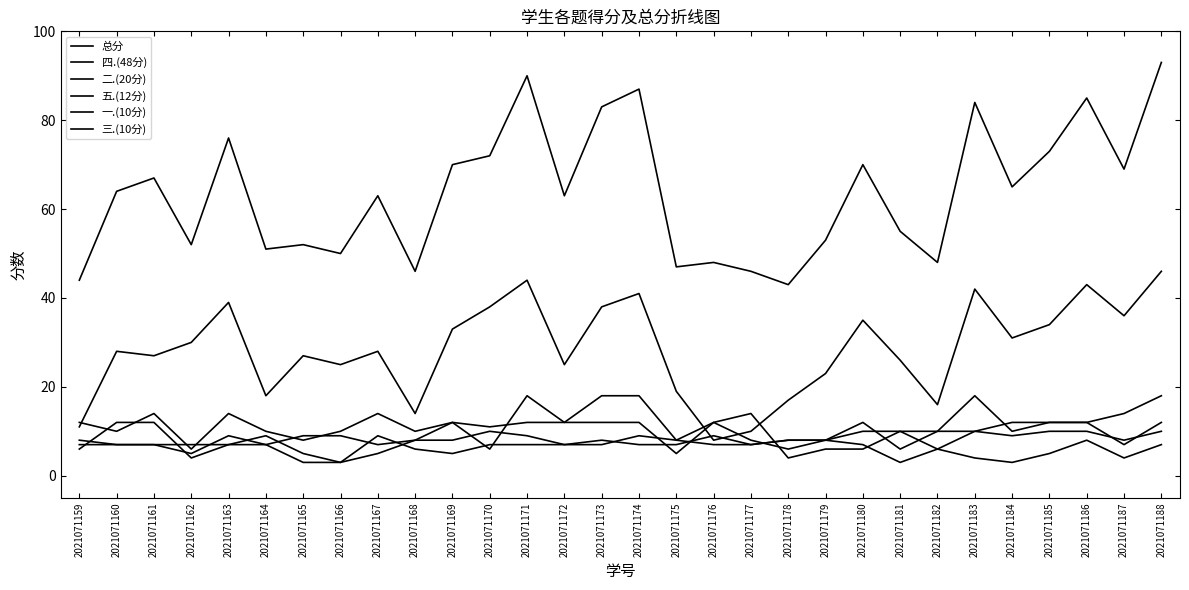

Does the chart have visible grid lines?

No